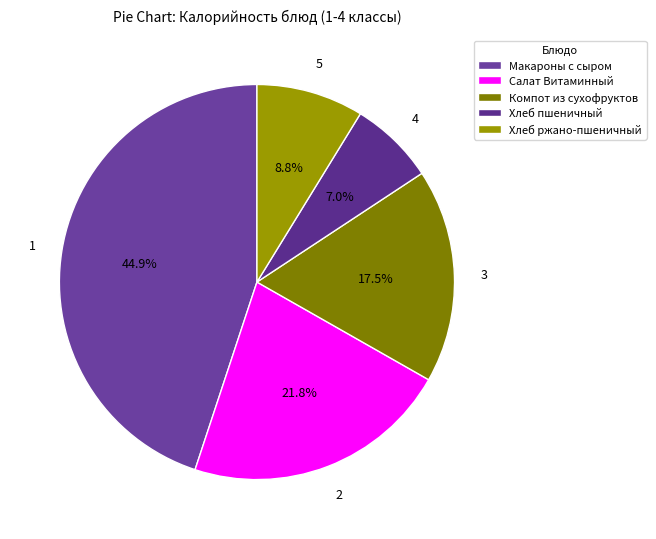

How much of the chart is everything except Хлеб пшеничный?

93.0%